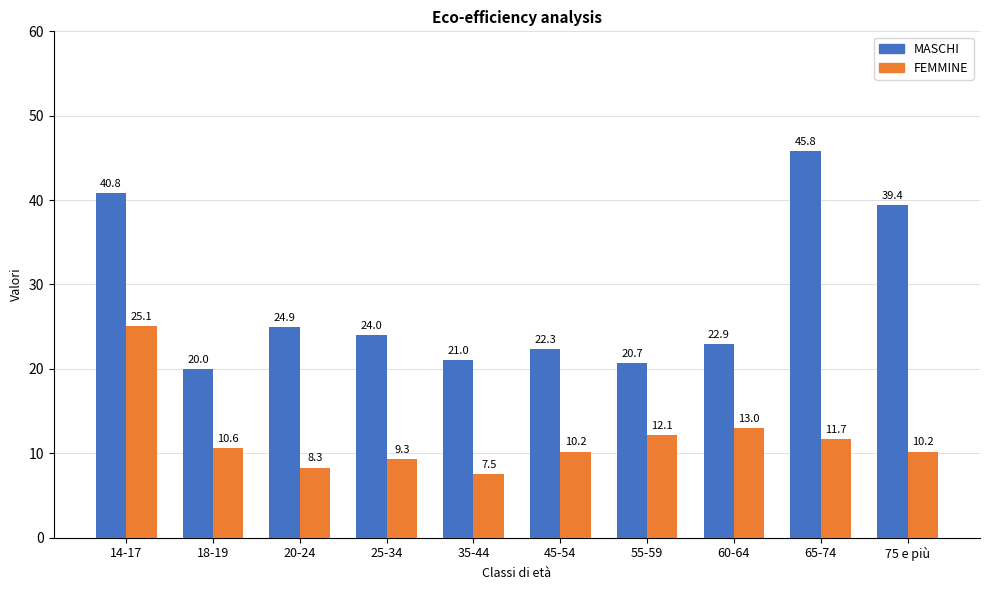

What is the label of the 7th bar from the left?

55-59